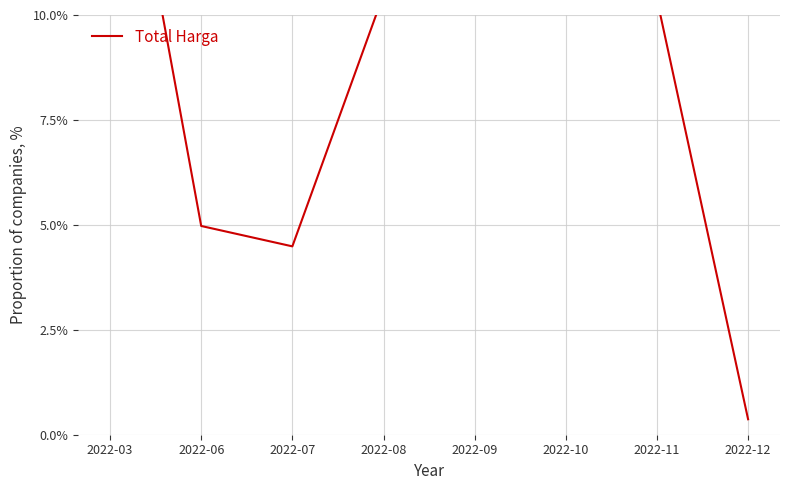

Reading left to right, transcribe all the data shown in this chart.

16.8	5.0	4.5	10.5	36.9	15.6	10.4	0.4